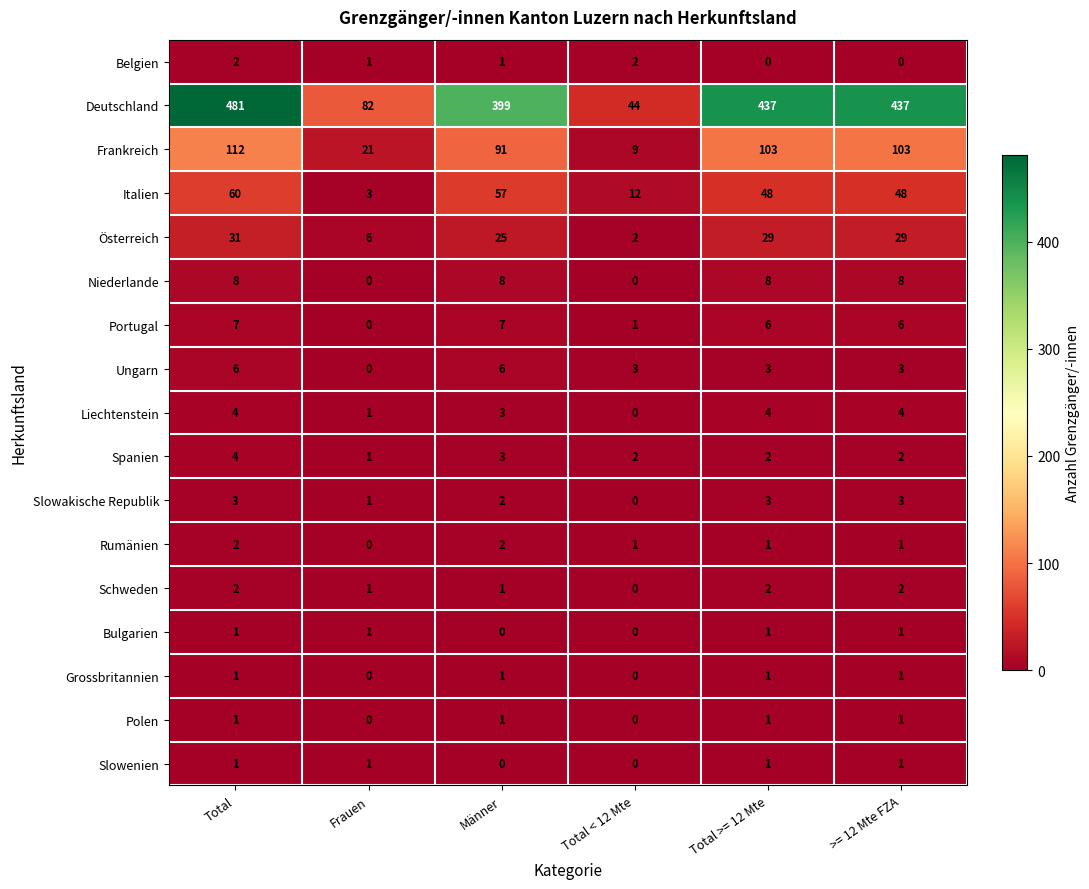

Count the Schweden values in the range 1 to 2.

5